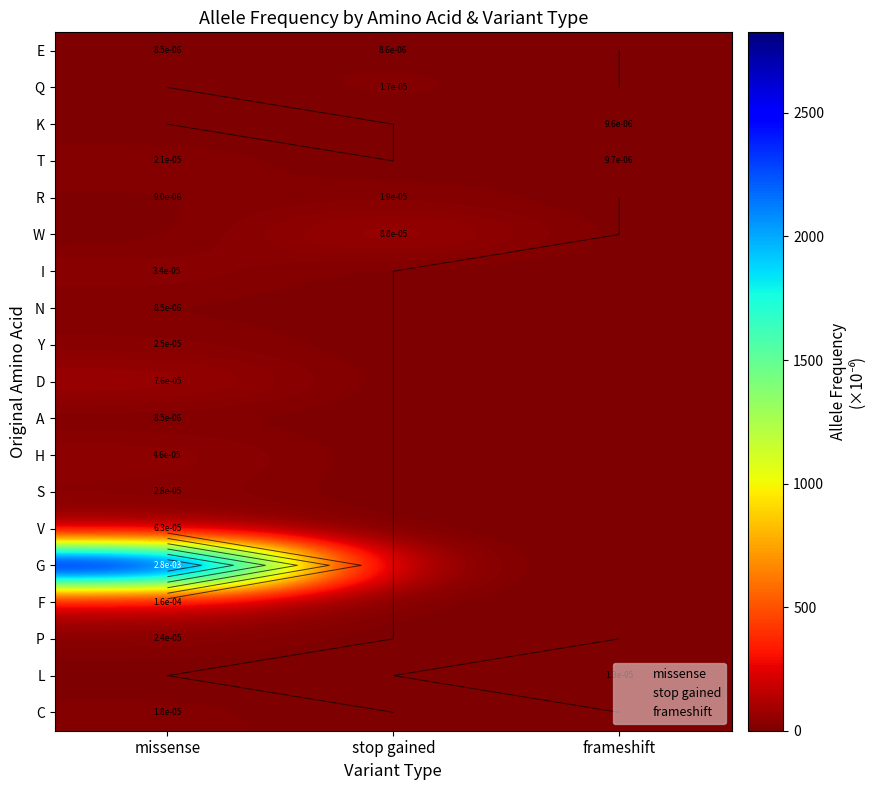

Count the number of categories in the chart.

3